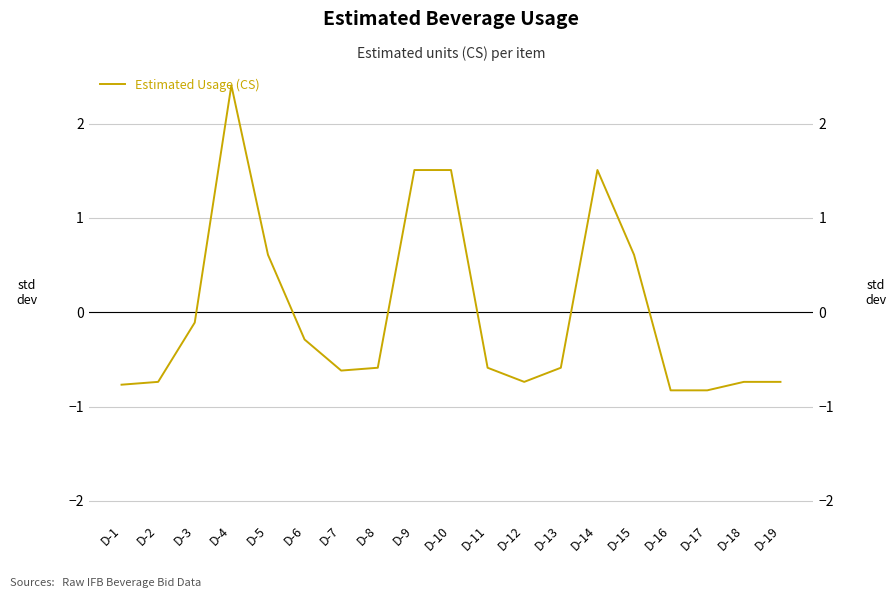

What is the value of the 8th point from the left?

-0.6